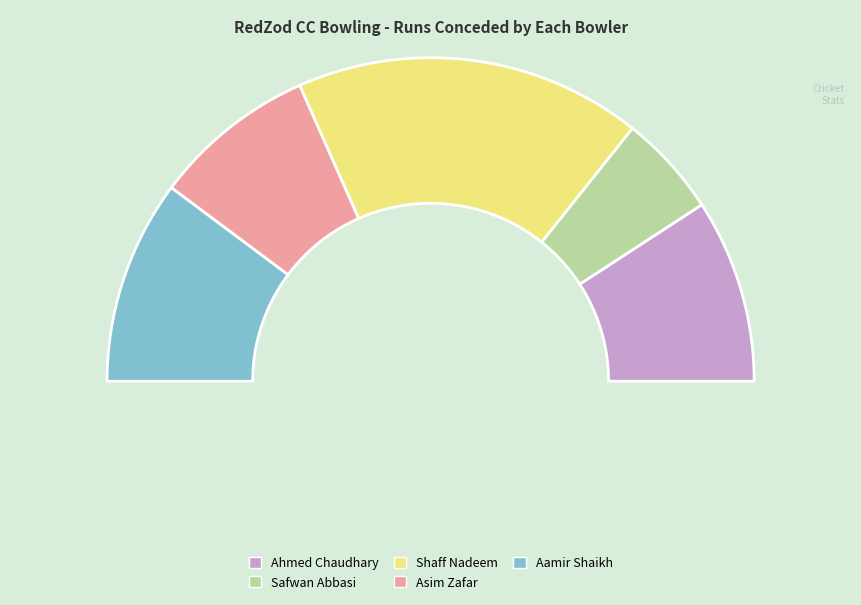

Between Ahmed Chaudhary and Asim Zafar, which is larger?

Ahmed Chaudhary